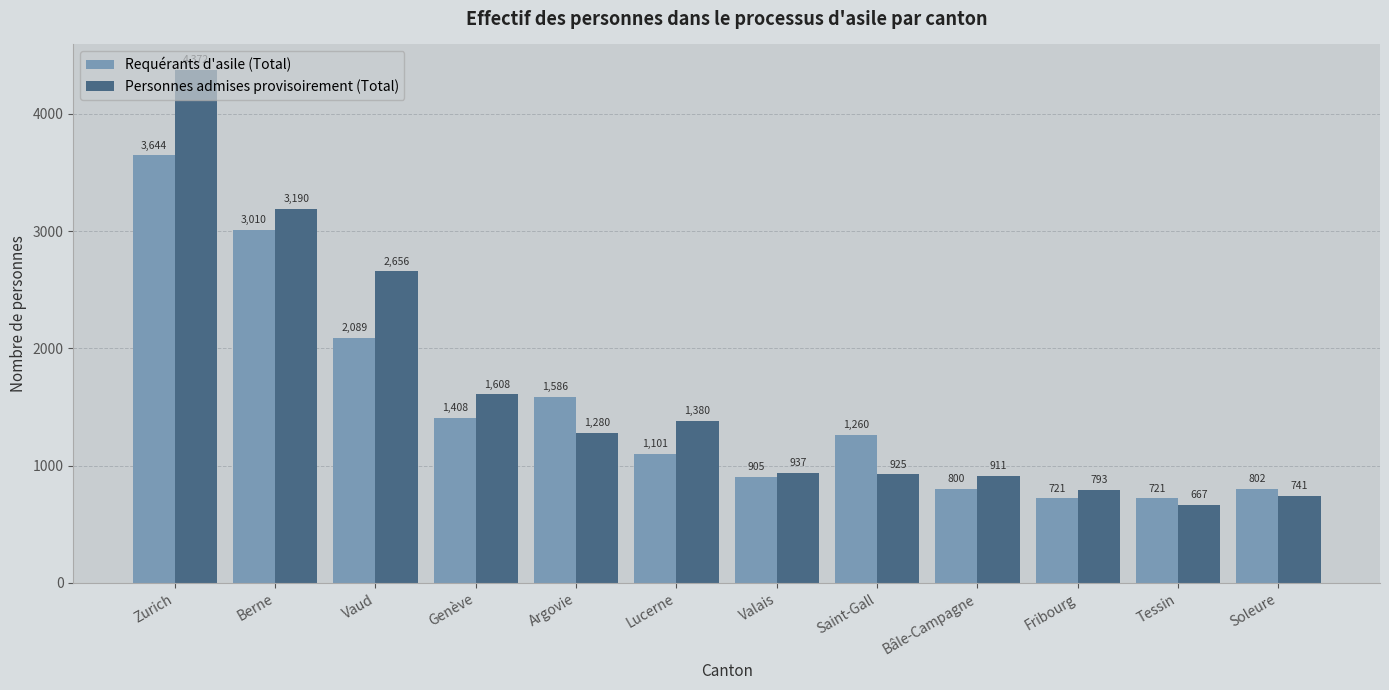

Rank the series at Tessin from lowest to highest value.

Personnes admises provisoirement (Total), Requérants d'asile (Total)